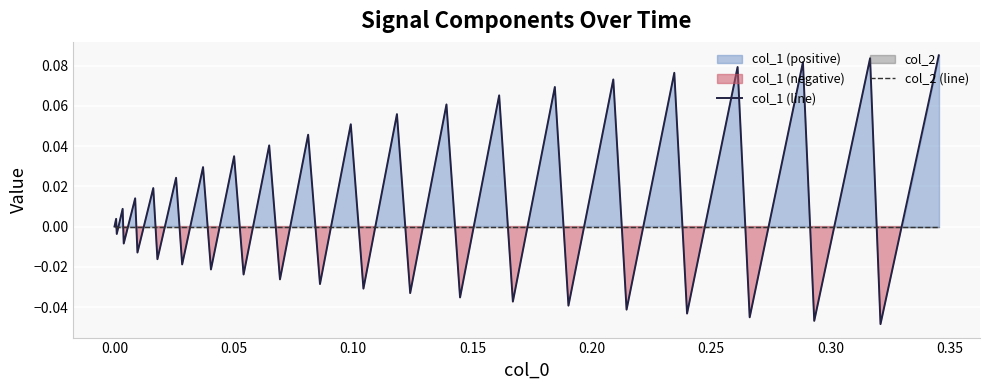

Reading left to right, list all the values displayed in this chart.

col_1 (line): 0.0	0.0	-0.0	0.0	-0.0	0.0	-0.0	0.0	-0.0	0.0	-0.0	0.0	-0.0	0.0	-0.0	0.0	-0.0	0.0	-0.0	0.1	-0.0	0.1	-0.0	0.1	-0.0	0.1	-0.0	0.1	-0.0	0.1	-0.0	0.1	-0.0	0.1	-0.0	0.1	-0.0	0.1	-0.0	0.1
col_2 (line): 0.0	0.0	0.0	0.0	0.0	0.0	0.0	0.0	0.0	0.0	0.0	0.0	0.0	0.0	0.0	0.0	0.0	0.0	0.0	0.0	0.0	0.0	0.0	0.0	0.0	0.0	0.0	0.0	0.0	0.0	0.0	0.0	0.0	0.0	0.0	0.0	0.0	0.0	0.0	0.0